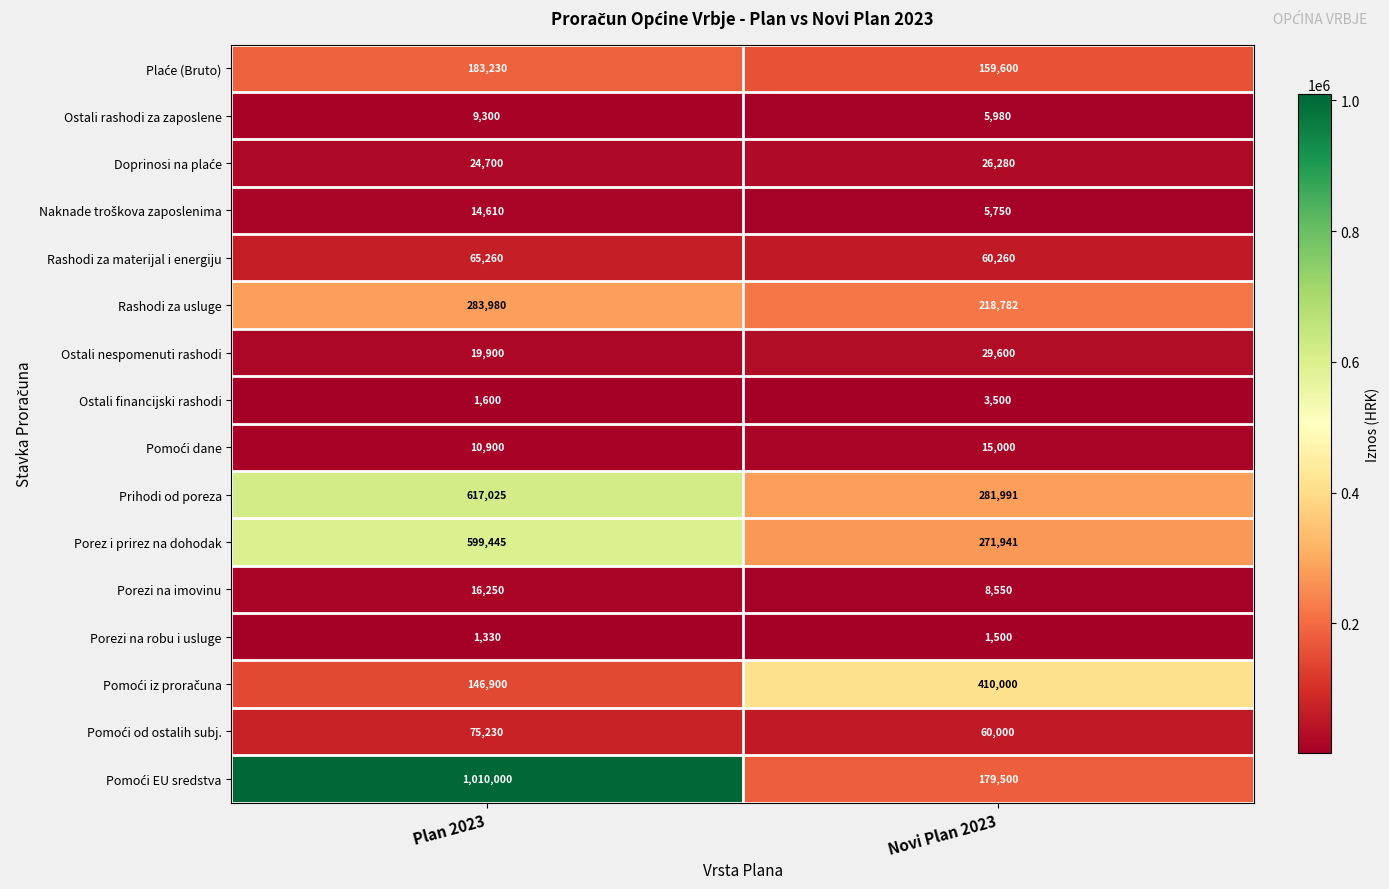

Rank the categories by Porezi na robu i usluge value from highest to lowest.

Novi Plan 2023, Plan 2023